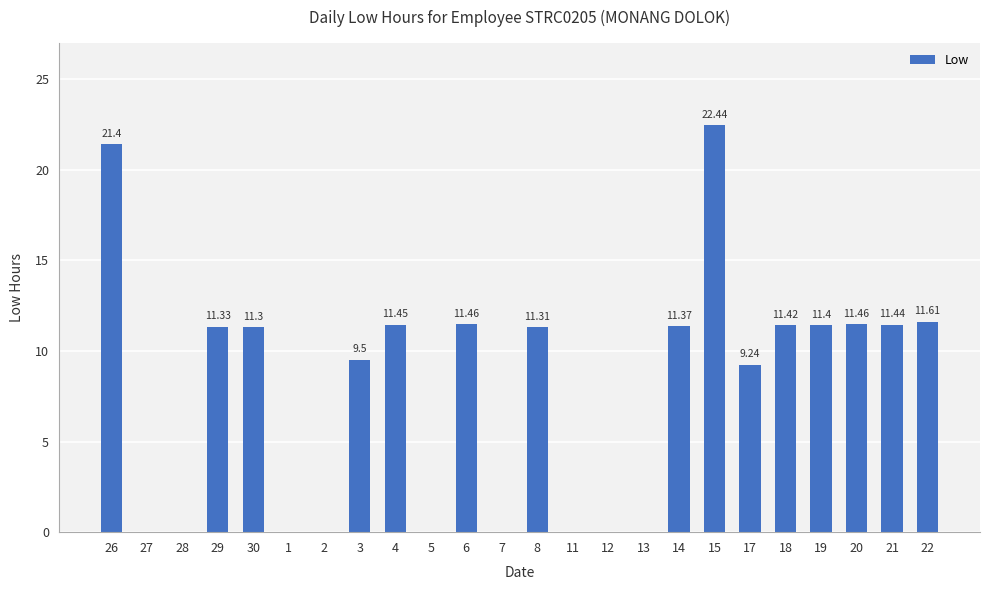

What is the change in value from 21 to 22?

+0.2